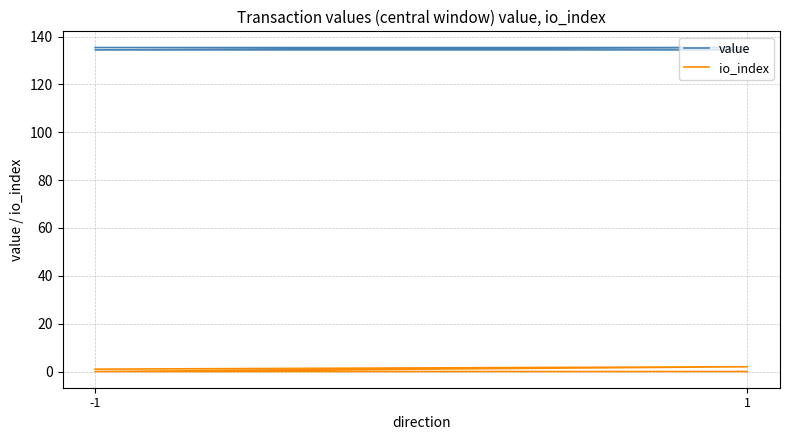

What is the average value of the value series?

134.9